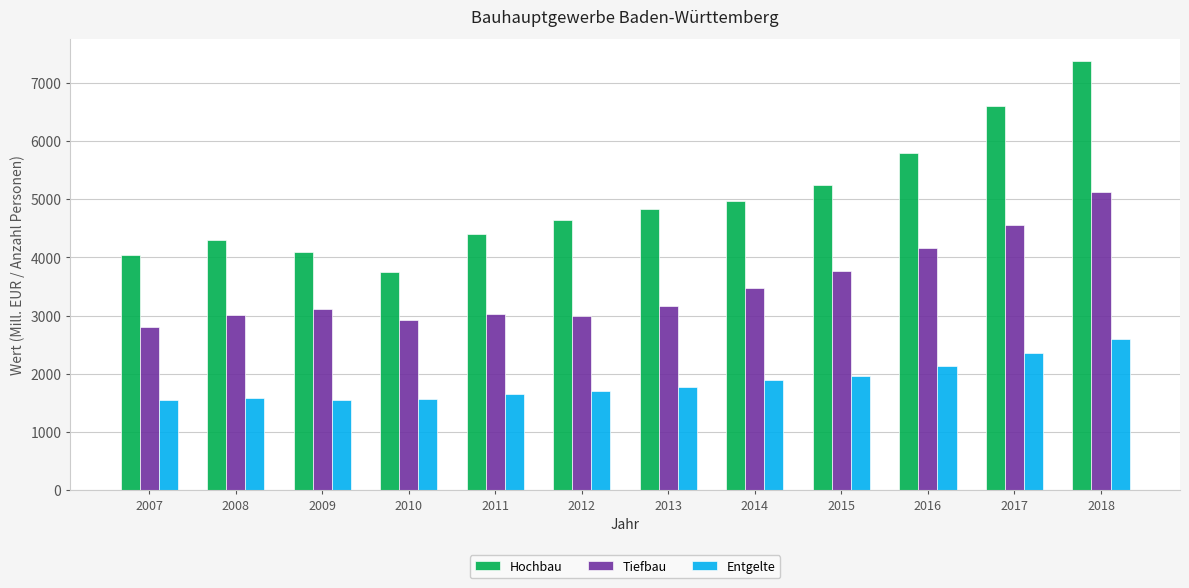

Rank the series by their average value, from highest to lowest.

Hochbau, Tiefbau, Entgelte